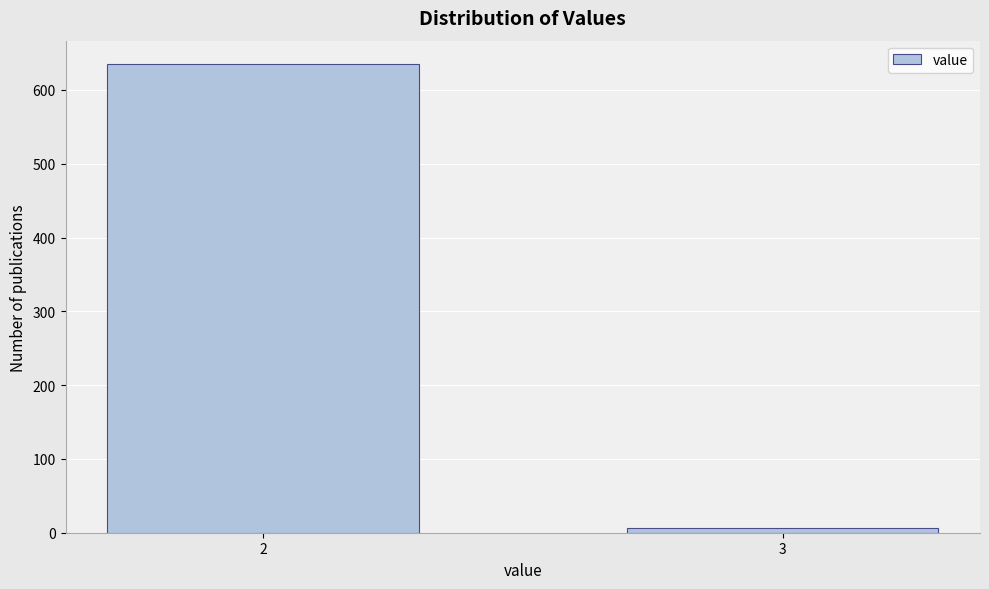

Reading left to right, list all the values displayed in this chart.

2=635	3=6